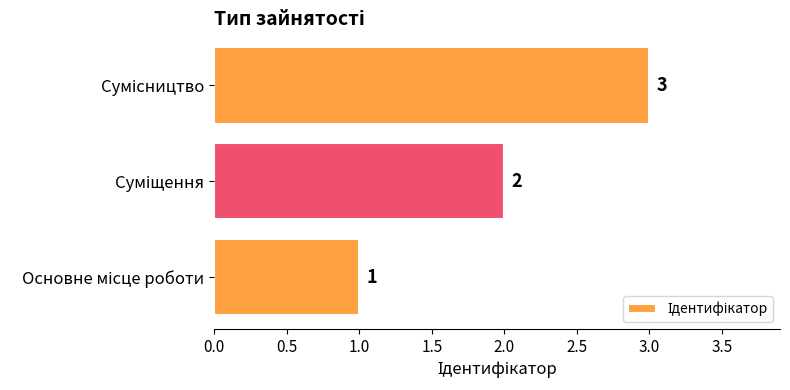

How many values are between 1 and 3?

3